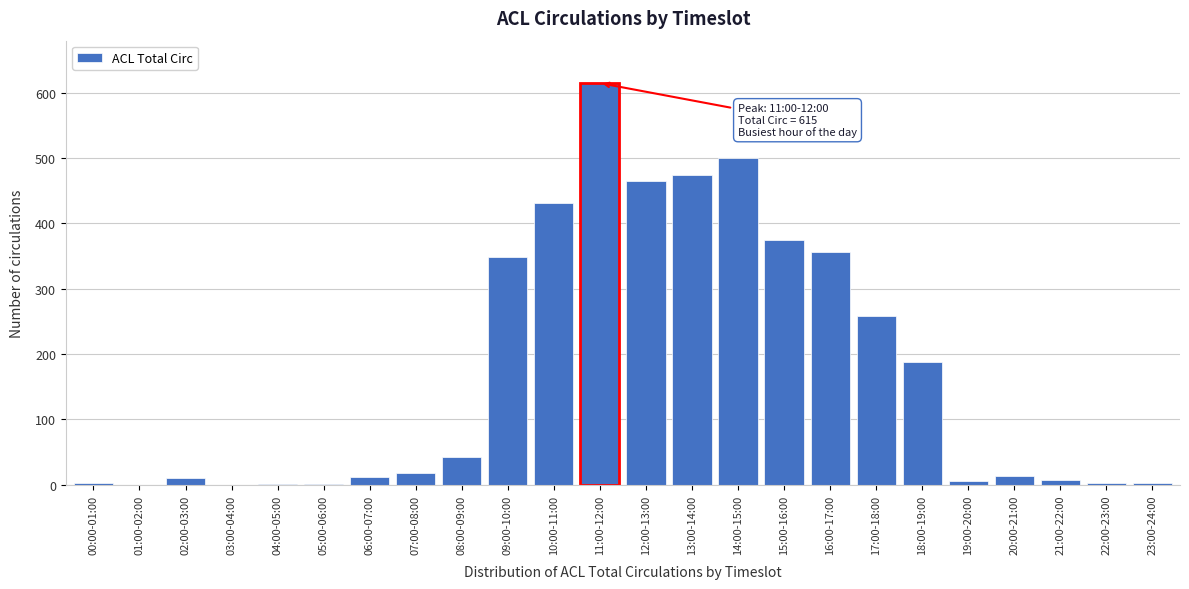

What is the greatest value displayed?

615